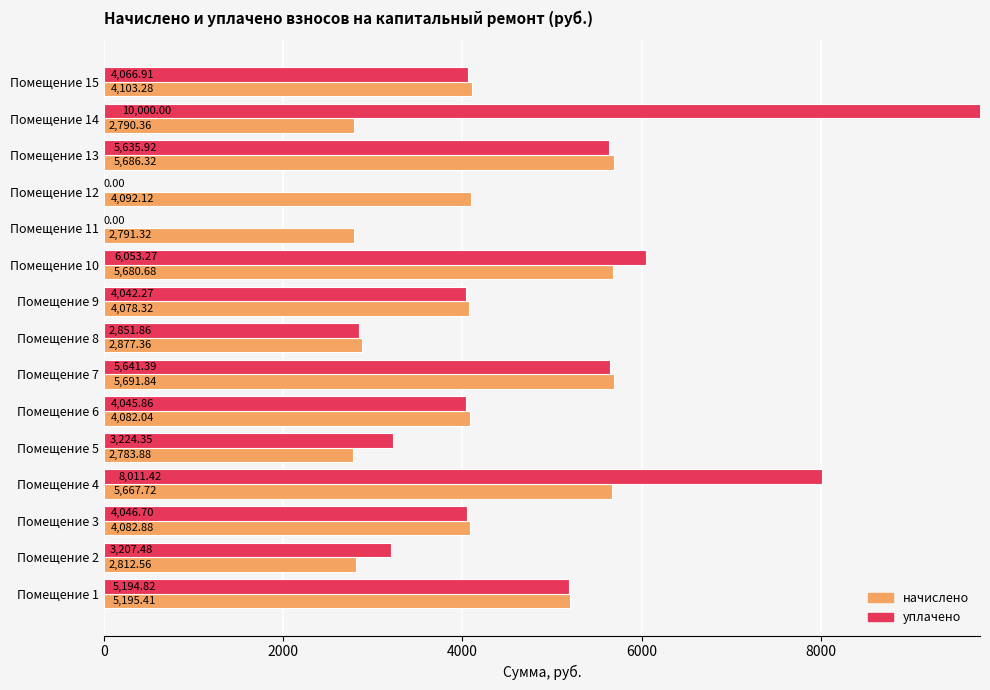

How many bars are there in total?

30